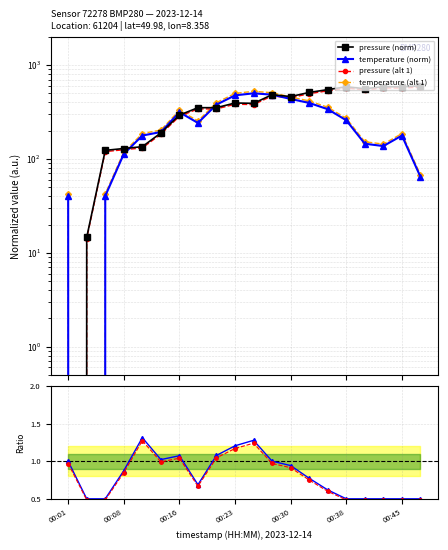

How many data points in temperature (norm) are less than 241?

10